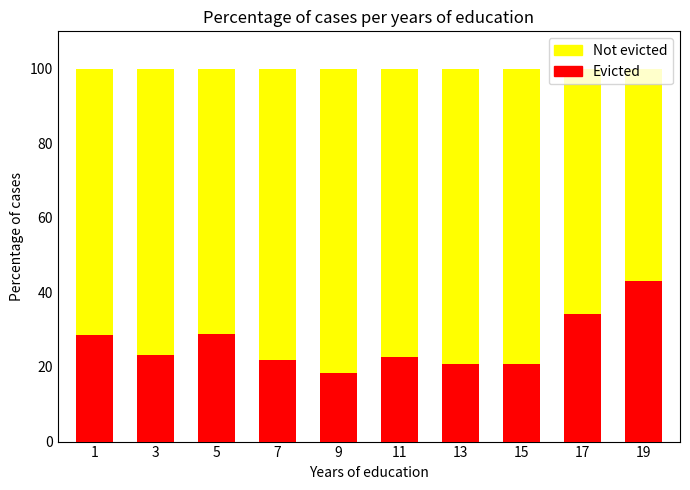

What is the sum of the Evicted values at 15 and 1?

49.4